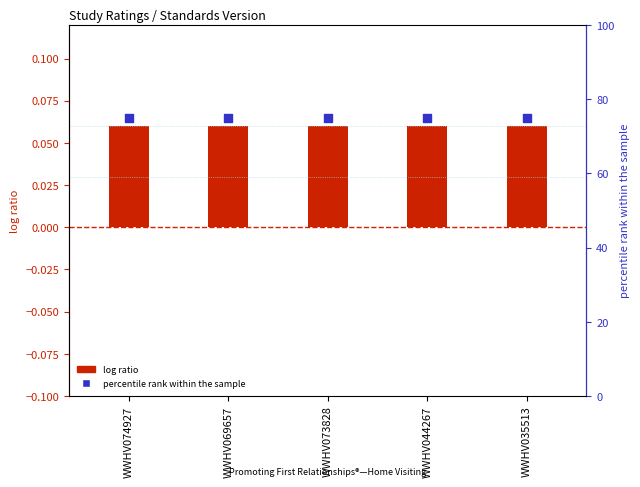

At which category is the sum across all series the highest?

WWHV074927